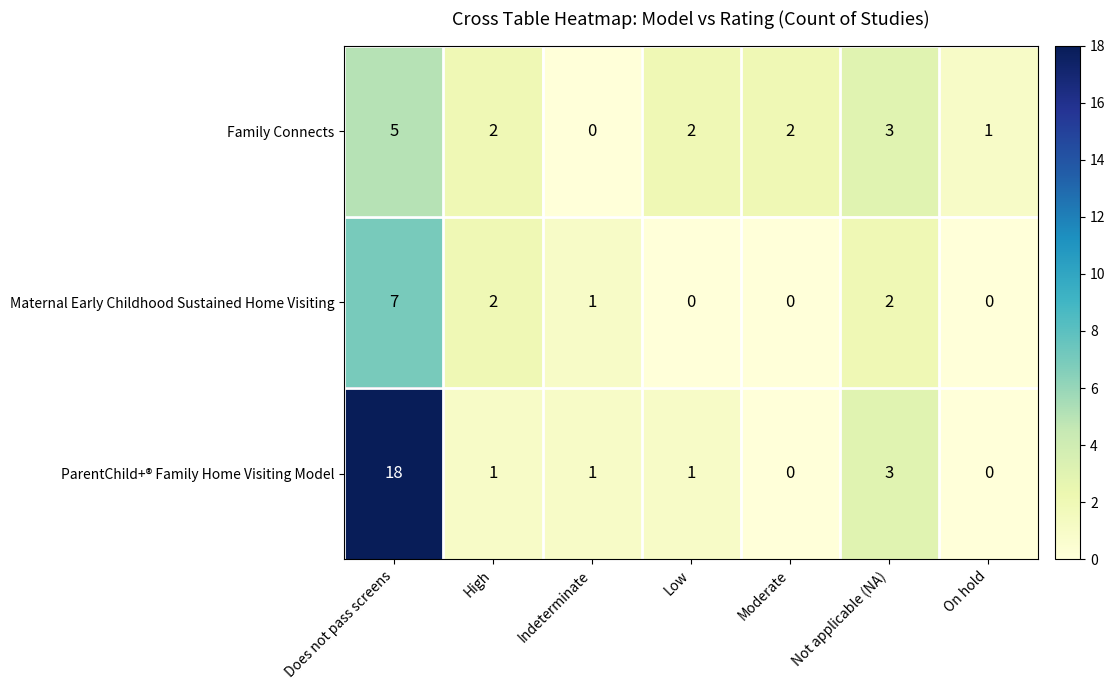

What is the total value across all series at Moderate?

2